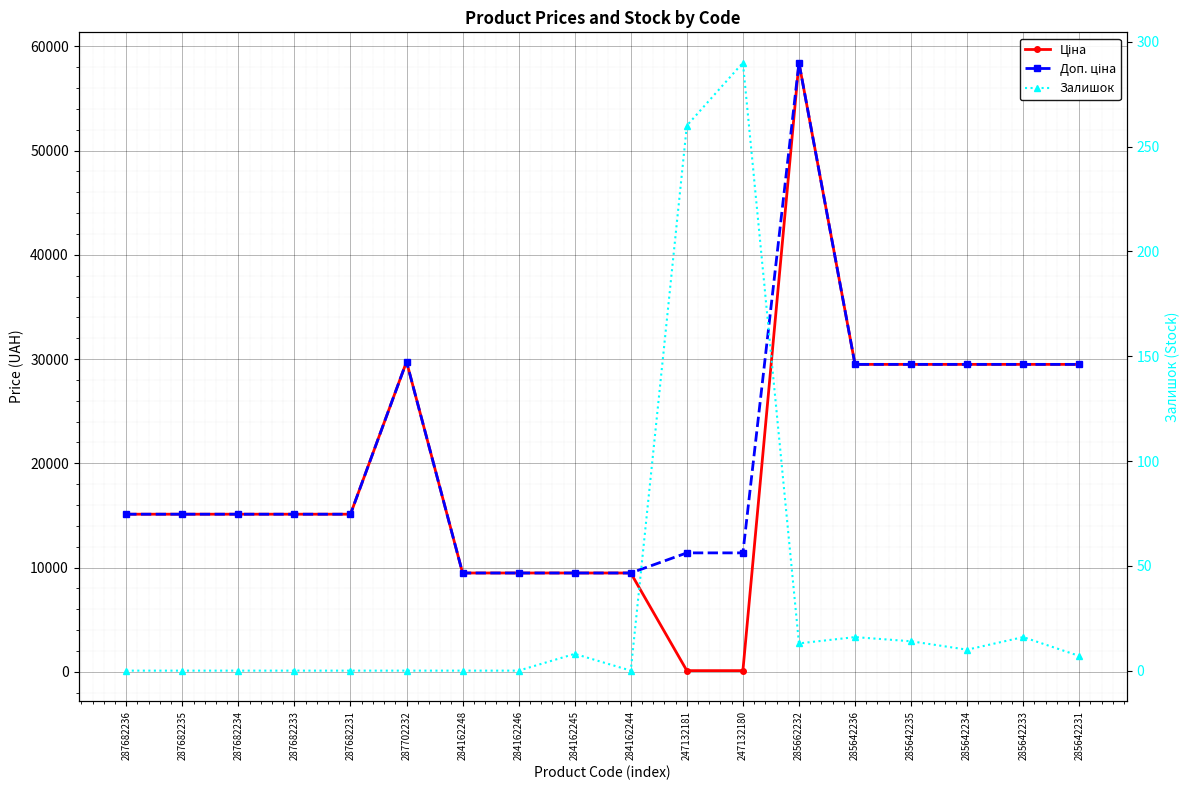

Reading left to right, what are all the values shown in this chart?

Ціна: 15120.0	15120.0	15120.0	15120.0	15120.0	29747.2	9480.1	9480.1	9480.1	9480.1	114.1	114.1	58426.5	29491.5	29491.5	29491.5	29491.5	29491.5
Доп. ціна: 15120.0	15120.0	15120.0	15120.0	15120.0	29747.2	9480.1	9480.1	9480.1	9480.1	11410.0	11410.0	58426.5	29491.5	29491.5	29491.5	29491.5	29491.5
Залишок: 0.0	0.0	0.0	0.0	0.0	0.0	0.0	0.0	8.0	0.0	260.0	290.0	13.0	16.0	14.0	10.0	16.0	7.0